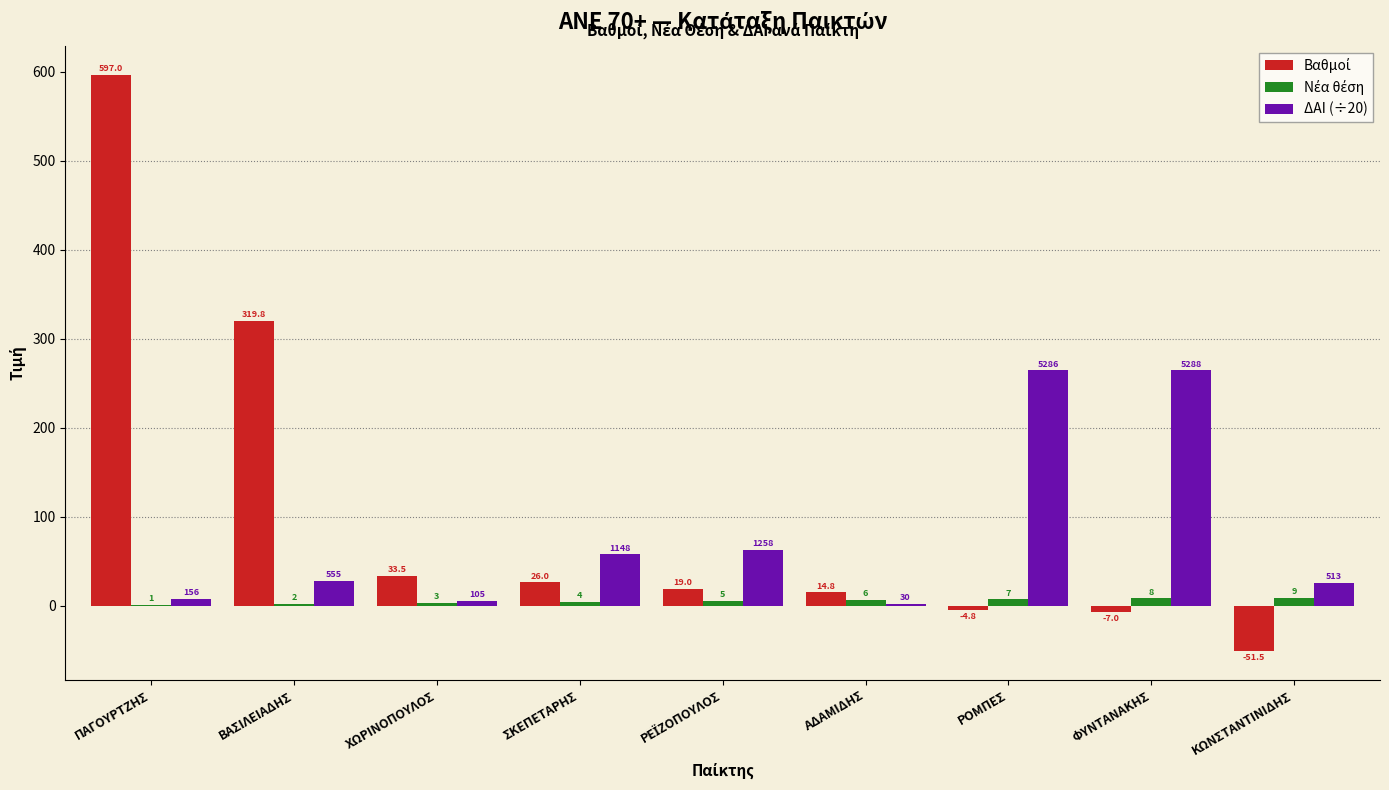

At which category is the sum across all series the highest?

ΠΑΓΟΥΡΤΖΗΣ